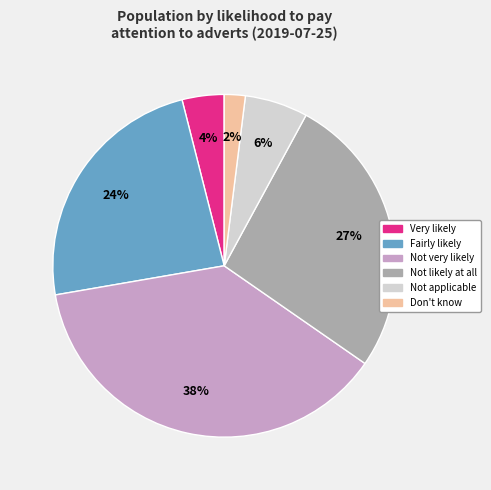

To the nearest percent, what is the difference between the Very likely and Don't know slice percentages?

2%